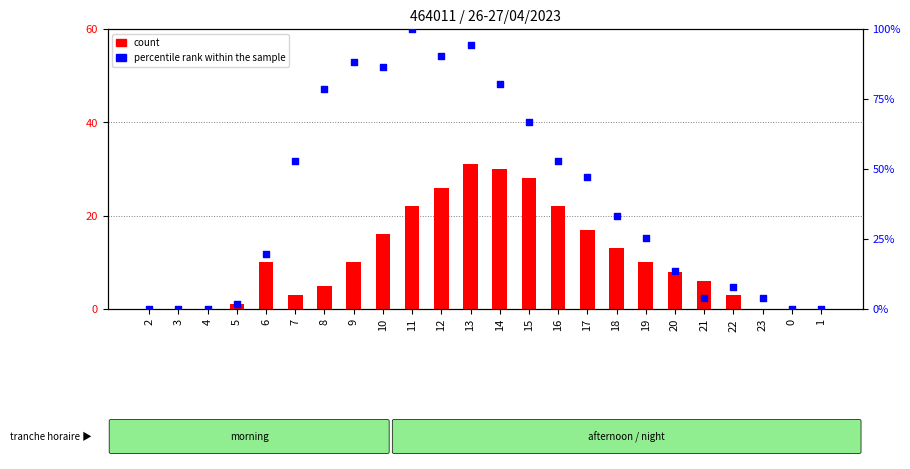

What is the total value across all series at 17?

64.1